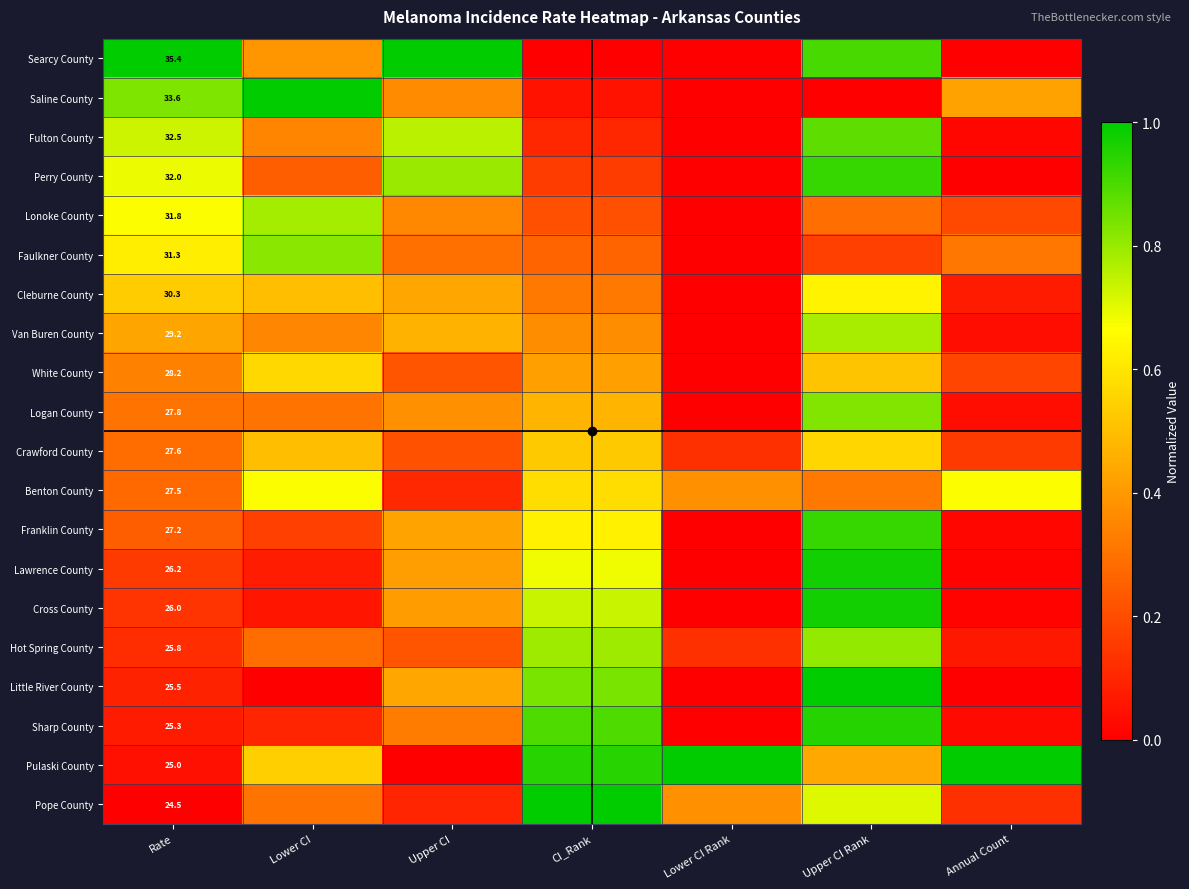

The Cross County series shows 1.4 at Upper CI Rank. True or false?

False